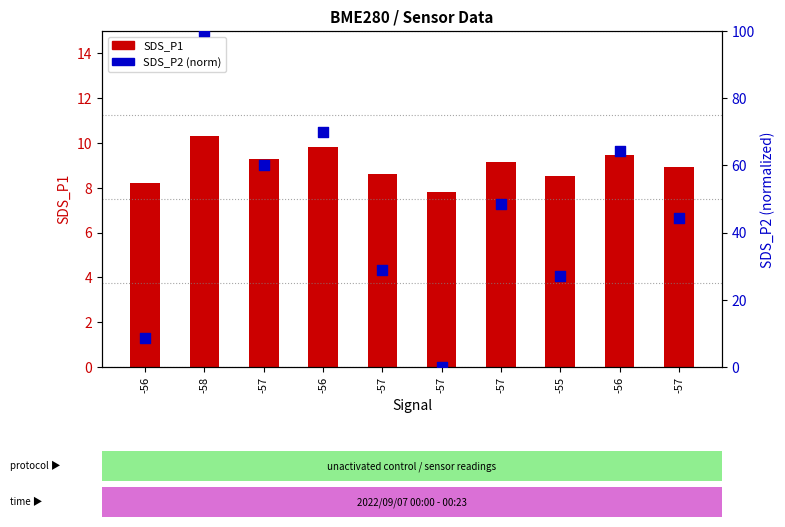

What are all the series names shown in the legend?

SDS_P1, SDS_P2